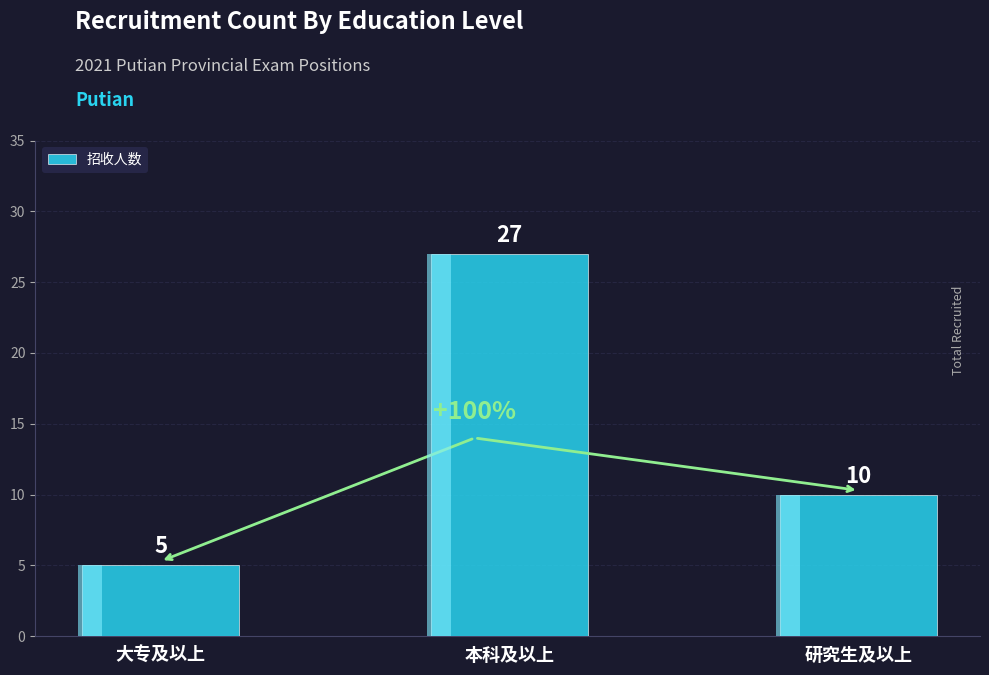

The value at 研究生及以上 is 10. True or false?

True